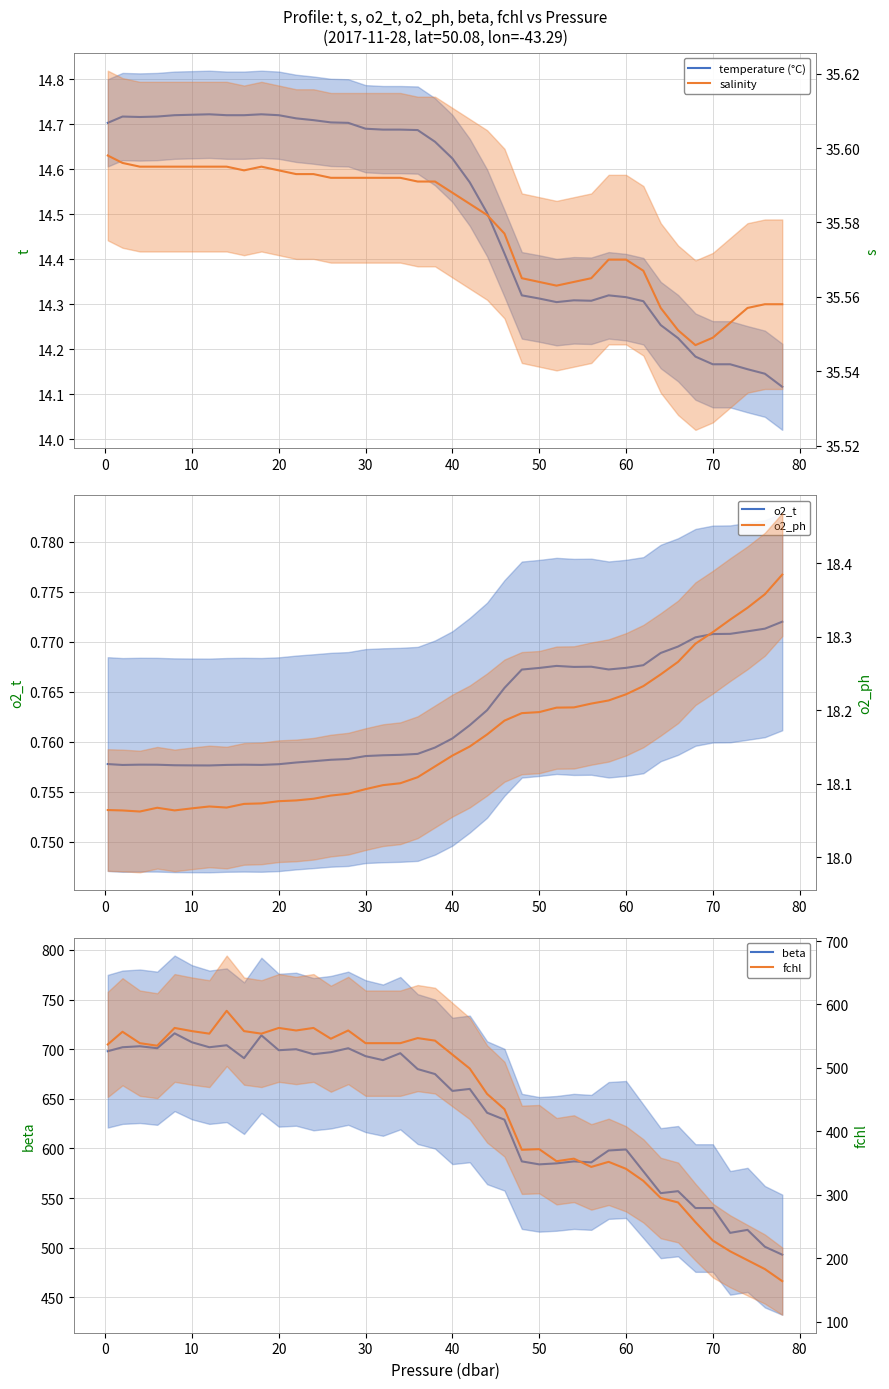

Reading left to right, extract all data points from this chart.

temperature (°C): 14.7	14.7	14.7	14.7	14.7	14.7	14.7	14.7	14.7	14.7	14.7	14.7	14.7	14.7	14.7	14.7	14.7	14.7	14.7	14.7	14.6	14.6	14.5	14.4	14.3	14.3	14.3	14.3	14.3	14.3	14.3	14.3	14.3	14.2	14.2	14.2	14.2	14.2	14.1	14.1
o2_t: 0.8	0.8	0.8	0.8	0.8	0.8	0.8	0.8	0.8	0.8	0.8	0.8	0.8	0.8	0.8	0.8	0.8	0.8	0.8	0.8	0.8	0.8	0.8	0.8	0.8	0.8	0.8	0.8	0.8	0.8	0.8	0.8	0.8	0.8	0.8	0.8	0.8	0.8	0.8	0.8
beta: 698.0	702.0	703.0	701.0	716.0	707.0	702.0	704.0	691.0	714.0	699.0	700.0	695.0	697.0	701.0	693.0	689.0	696.0	680.0	675.0	658.0	660.0	636.0	629.0	587.0	584.0	585.0	587.0	586.0	598.0	599.0	577.0	555.0	557.0	540.0	540.0	515.0	518.0	501.0	493.0
salinity: 35.6	35.6	35.6	35.6	35.6	35.6	35.6	35.6	35.6	35.6	35.6	35.6	35.6	35.6	35.6	35.6	35.6	35.6	35.6	35.6	35.6	35.6	35.6	35.6	35.6	35.6	35.6	35.6	35.6	35.6	35.6	35.6	35.6	35.6	35.5	35.5	35.6	35.6	35.6	35.6
o2_ph: 18.1	18.1	18.1	18.1	18.1	18.1	18.1	18.1	18.1	18.1	18.1	18.1	18.1	18.1	18.1	18.1	18.1	18.1	18.1	18.1	18.1	18.2	18.2	18.2	18.2	18.2	18.2	18.2	18.2	18.2	18.2	18.2	18.2	18.3	18.3	18.3	18.3	18.3	18.4	18.4
fchl: 537.0	557.0	539.0	535.0	563.0	558.0	554.0	590.0	558.0	554.0	563.0	559.0	563.0	546.0	559.0	539.0	539.0	539.0	547.0	543.0	521.0	499.0	459.0	435.0	371.0	372.0	353.0	357.0	344.0	352.0	341.0	322.0	295.0	288.0	257.0	228.0	211.0	197.0	183.0	164.0